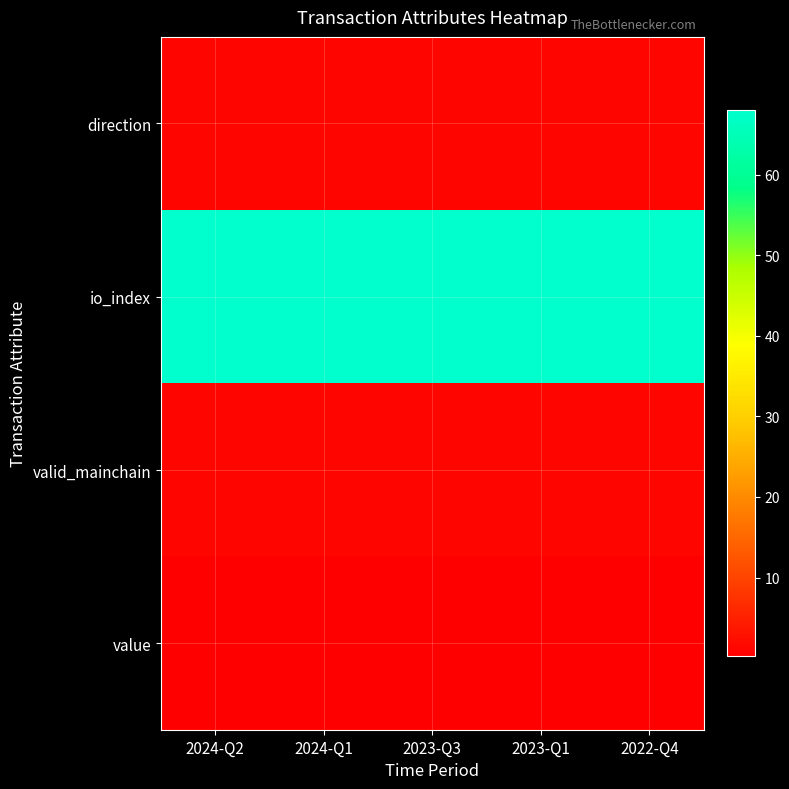

Which series has the largest total across all categories?

io_index